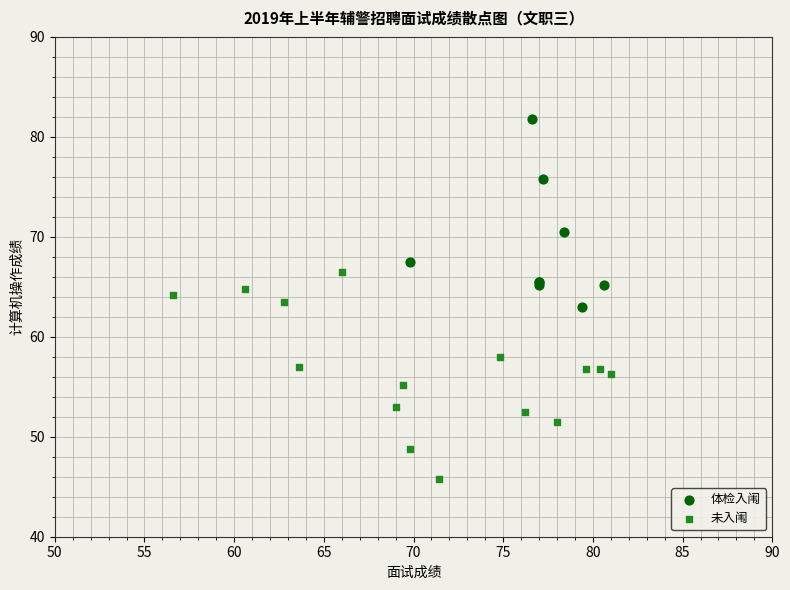

Which series reaches the maximum Y coordinate?

体检入闱